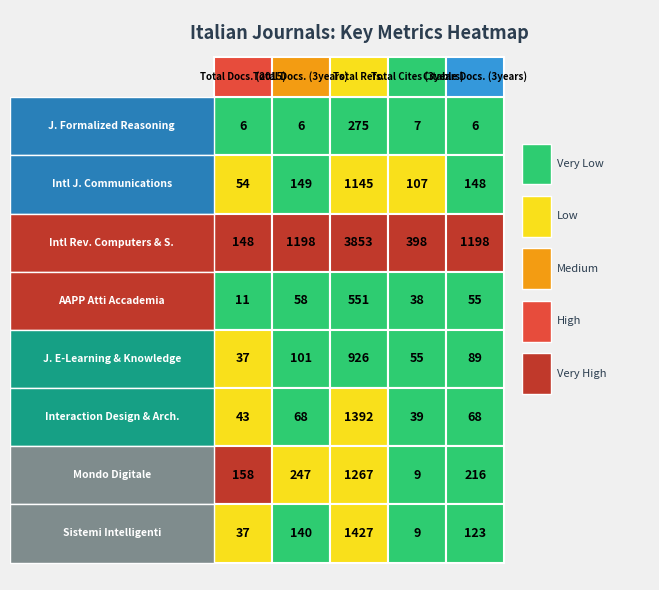

Reading left to right, what are all the values shown in this chart?

Journal of Formalized Reasoning: 6	6	275	7	6
International Journal on Communications: 54	149	1145	107	148
International Review on Computers and S.: 148	1198	3853	398	1198
AAPP Atti della Accademia Peloritana: 11	58	551	38	55
Journal of E-Learning and Knowledge Soc.: 37	101	926	55	89
Interaction Design and Architecture(s): 43	68	1392	39	68
Mondo Digitale: 158	247	1267	9	216
Sistemi Intelligenti: 37	140	1427	9	123